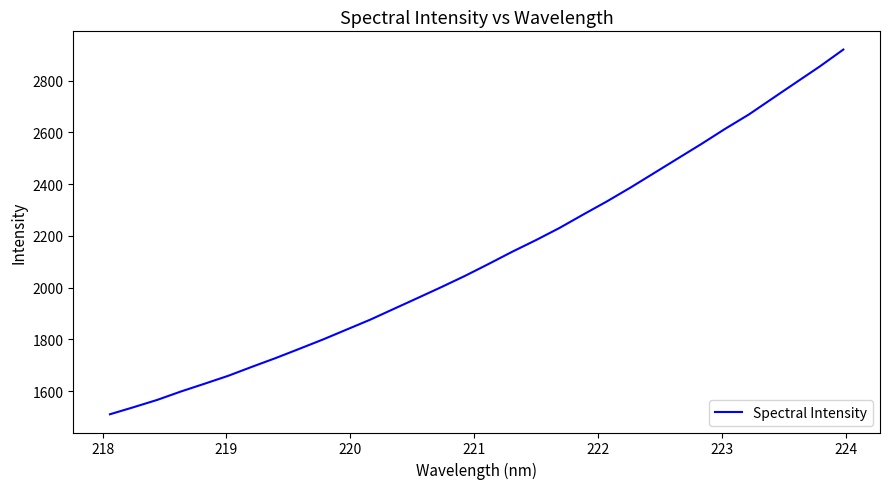

What is the greatest value displayed?

2919.9